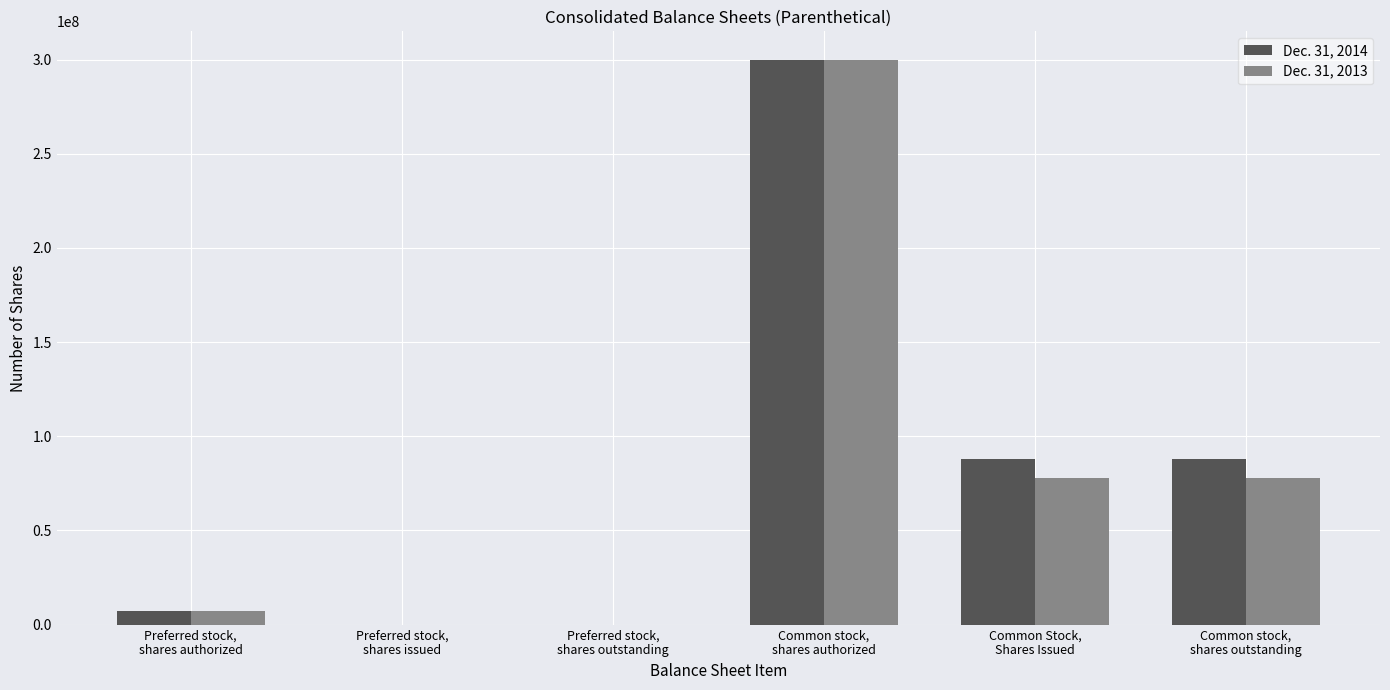

At which category is the sum across all series the highest?

Common stock,
shares authorized